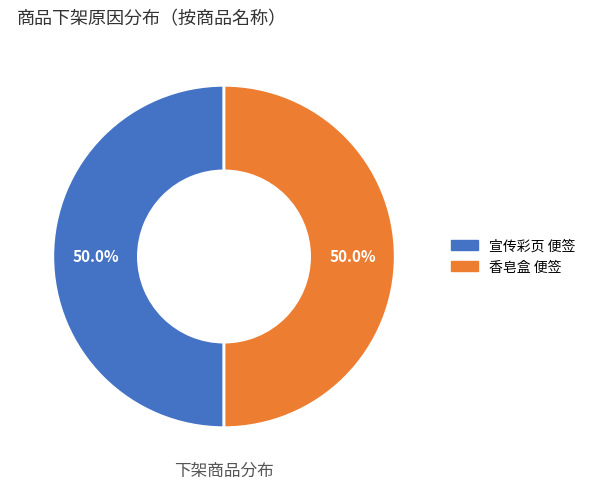

What is the ratio of the value at 香皂盒 便签 to the value at 宣传彩页 便签?

1.0